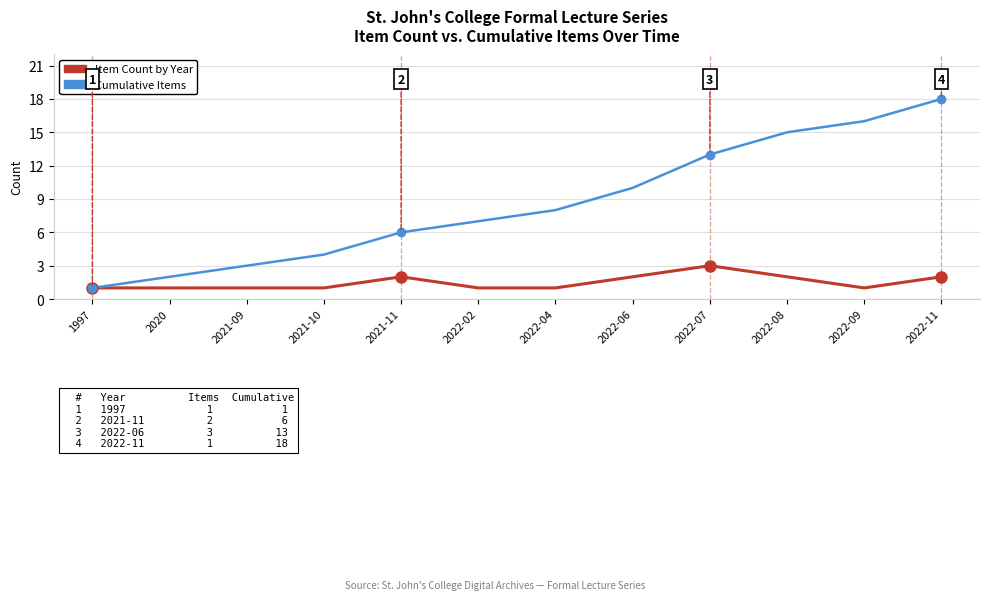

Which series has the largest total across all categories?

Cumulative Items